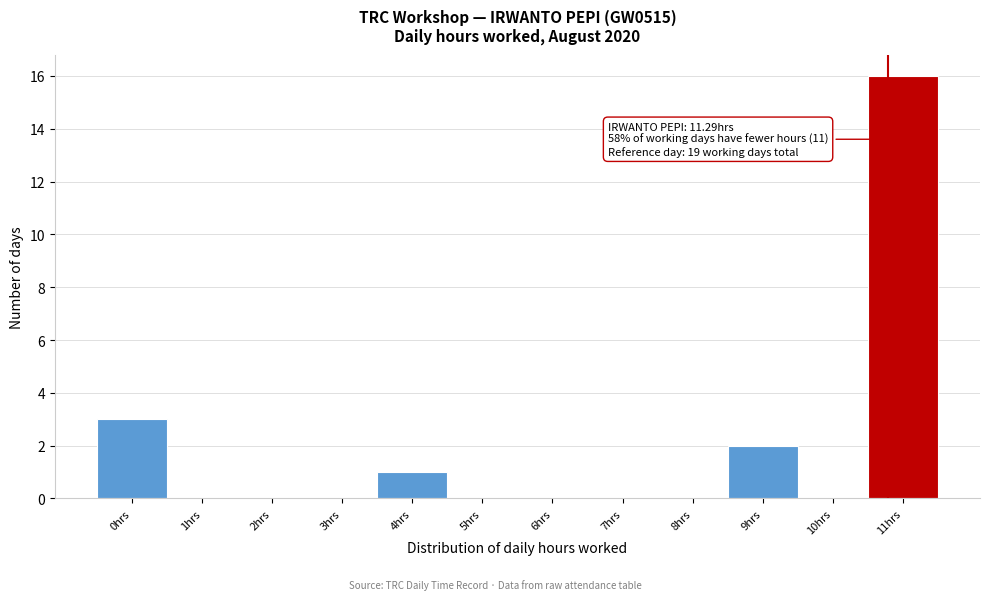

Reading right to left, extract all data points from this chart.

11hrs=16	10hrs=0	9hrs=2	8hrs=0	7hrs=0	6hrs=0	5hrs=0	4hrs=1	3hrs=0	2hrs=0	1hrs=0	0hrs=3